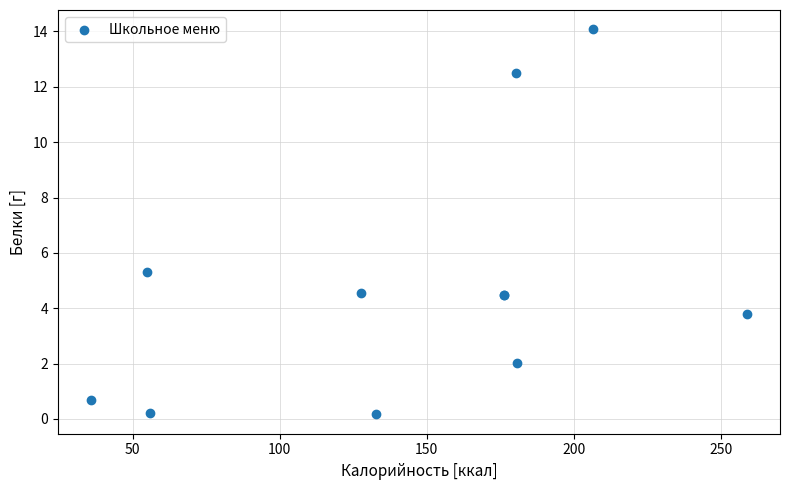

What Y value in the scatter plot is closest to 7?

5.3